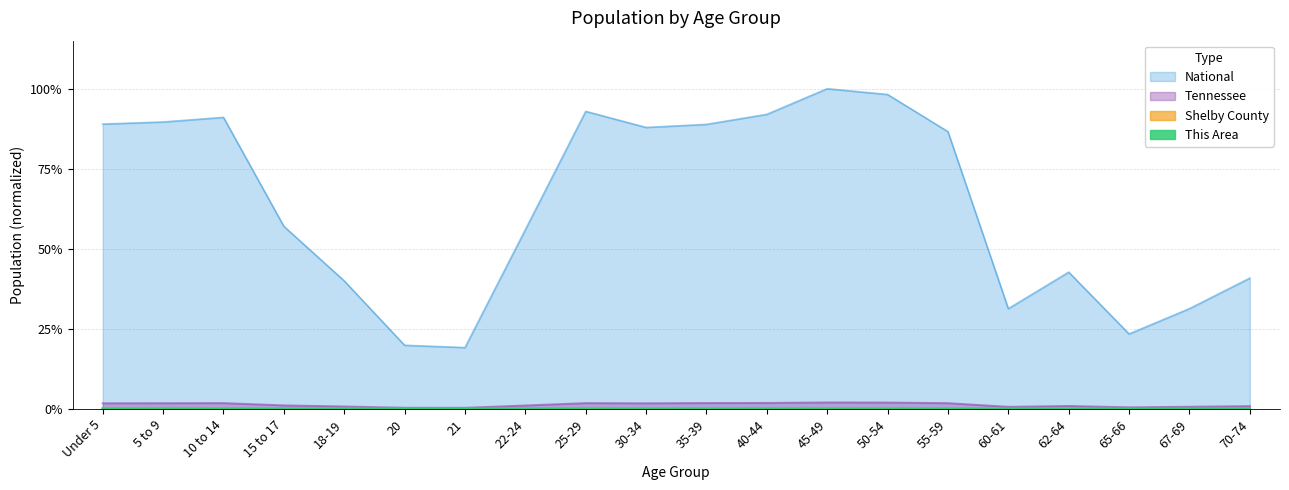

How many interior local peaks does the This Area series have?

3